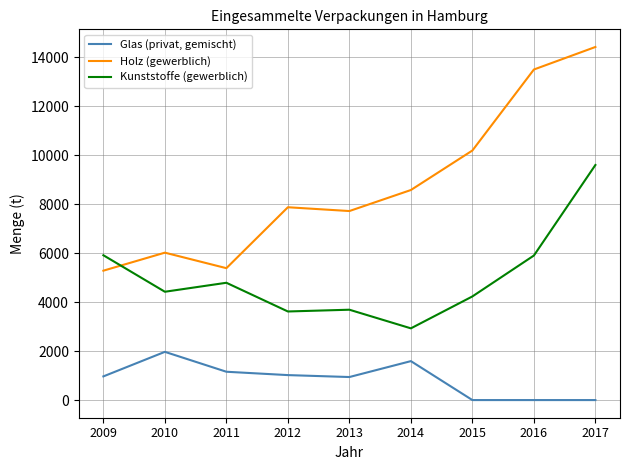

At 2017, list the series in order from smallest to largest.

Glas (privat, gemischt), Kunststoffe (gewerblich), Holz (gewerblich)